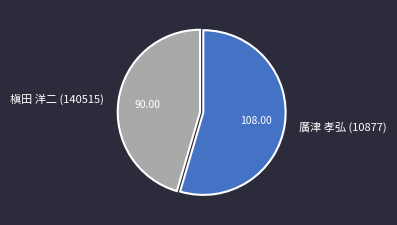

The 廣津 孝弘 (10877) slice represents 48% of the pie. True or false?

False